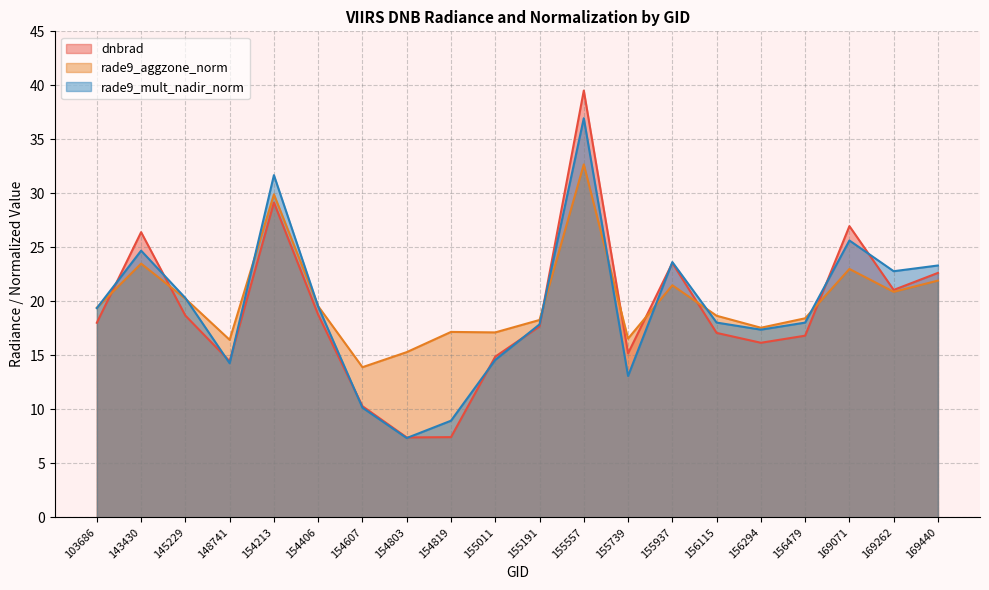

At which category is the sum across all series the highest?

155557